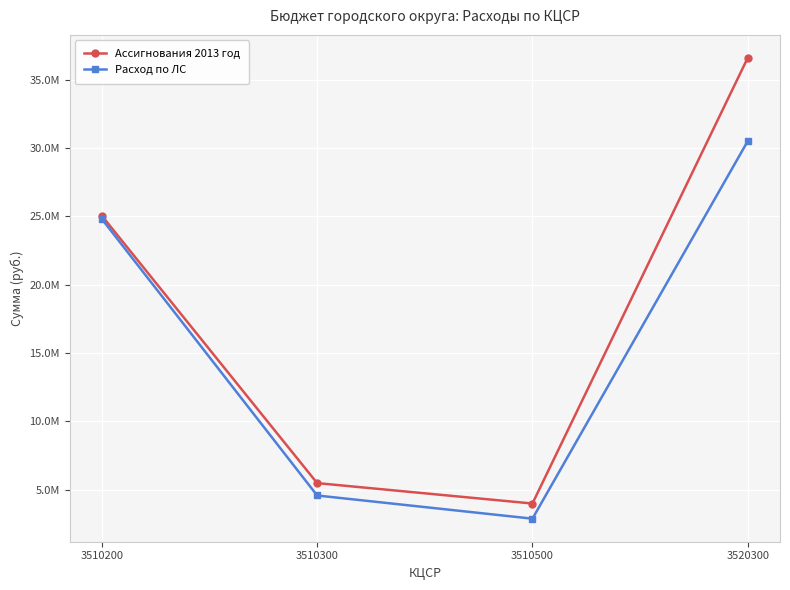

What is the difference between the maximum and minimum values in the Ассигнования 2013 год series?

32611312.3